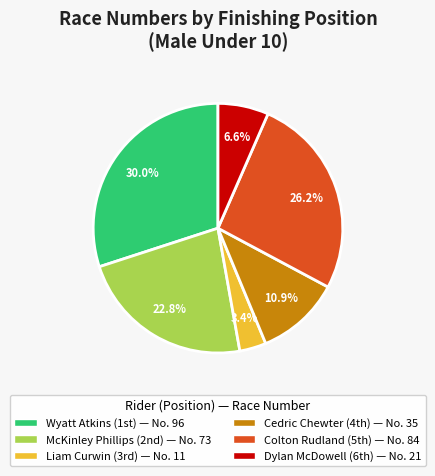

To the nearest percent, what is the average slice percentage?

17%